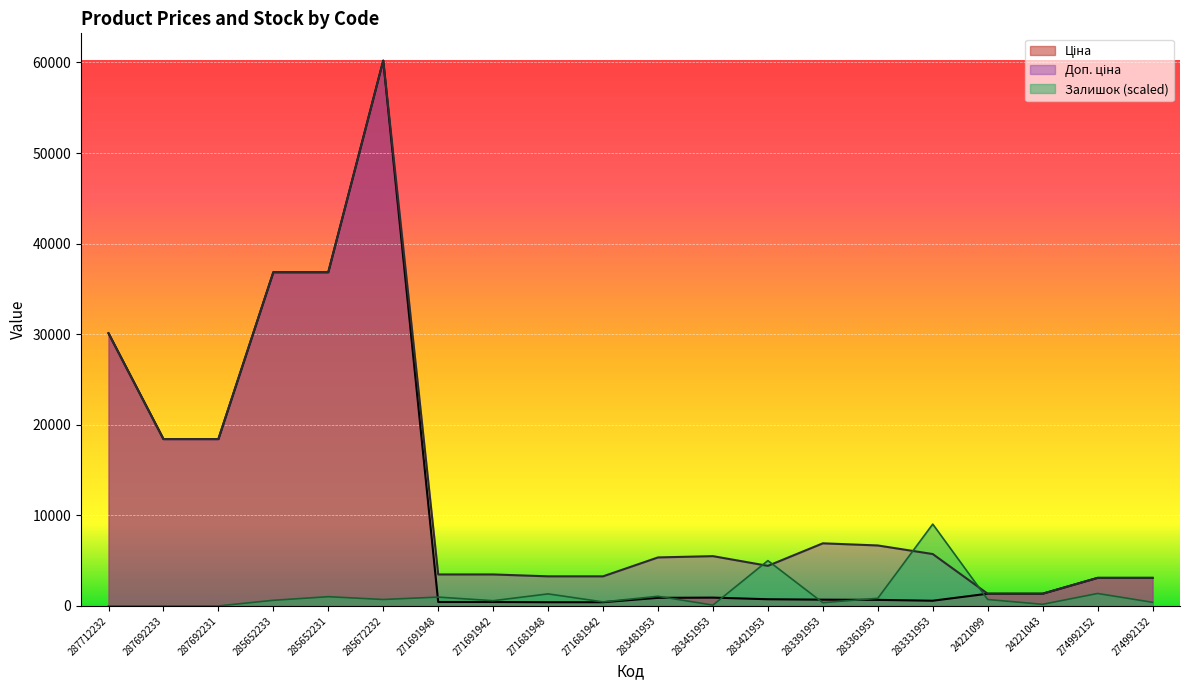

At which label is Залишок closest to 4515?

283421953